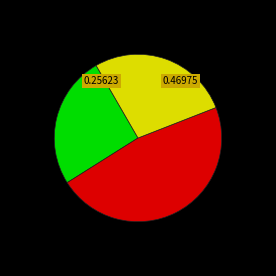

Does any single category account for the majority?

No